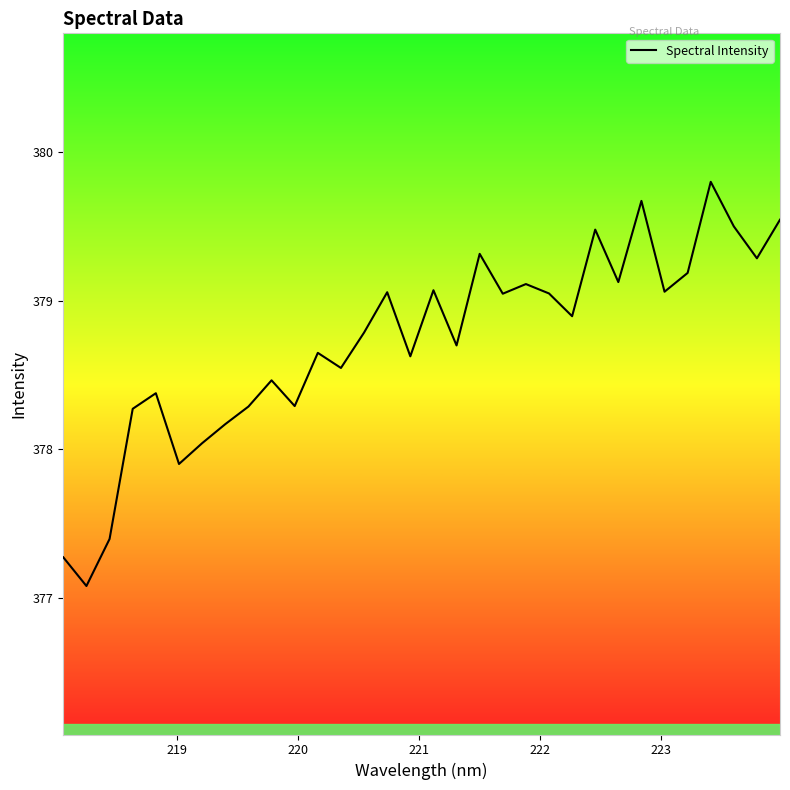

What is the maximum value shown in the chart?

379.8